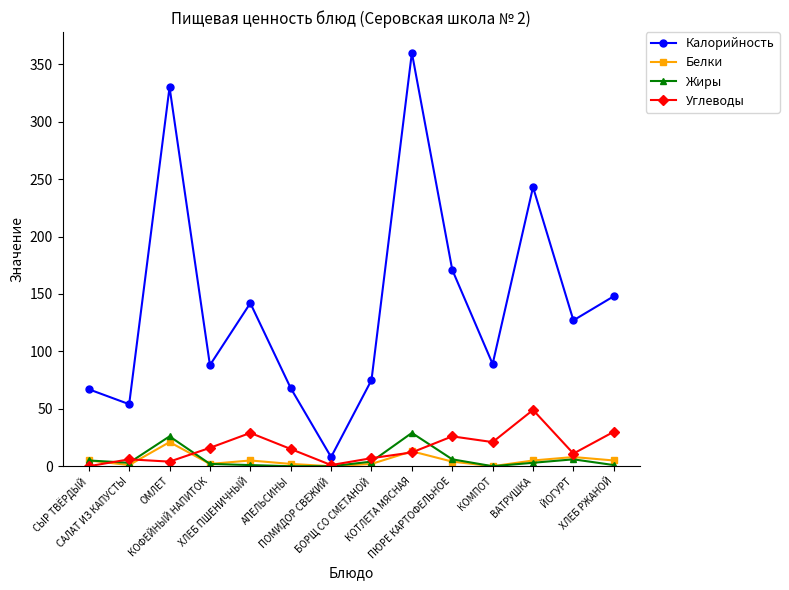

Is it true that Калорийность equals 88 at КОФЕЙНЫЙ НАПИТОК?

True